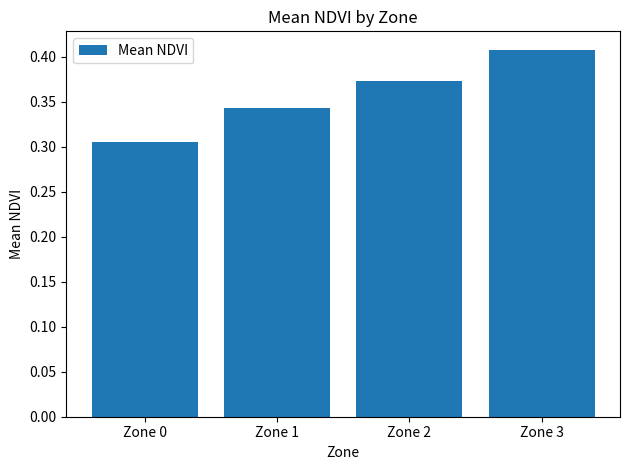

What is the difference between the maximum and minimum values?

0.1